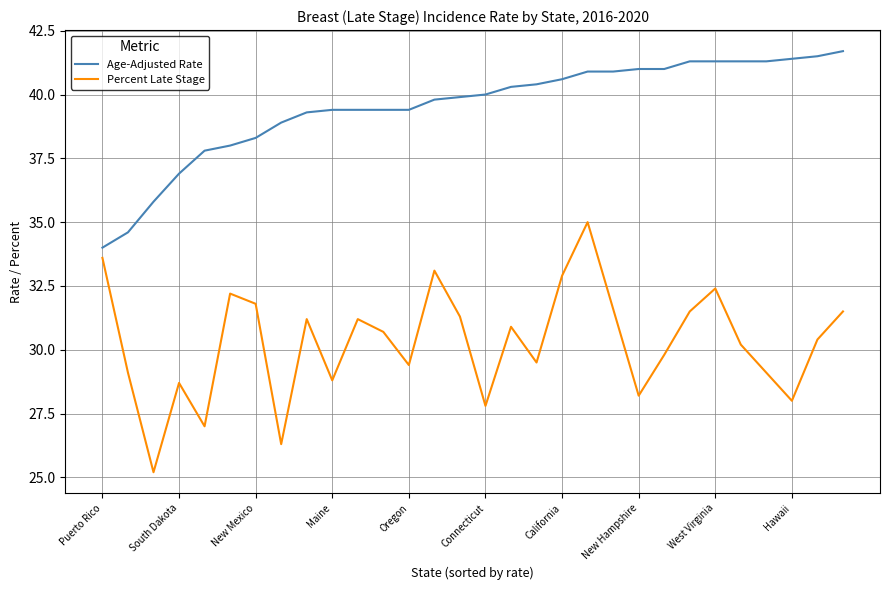

True or false: Age-Adjusted Rate and Percent Late Stage intersect in this chart.

False